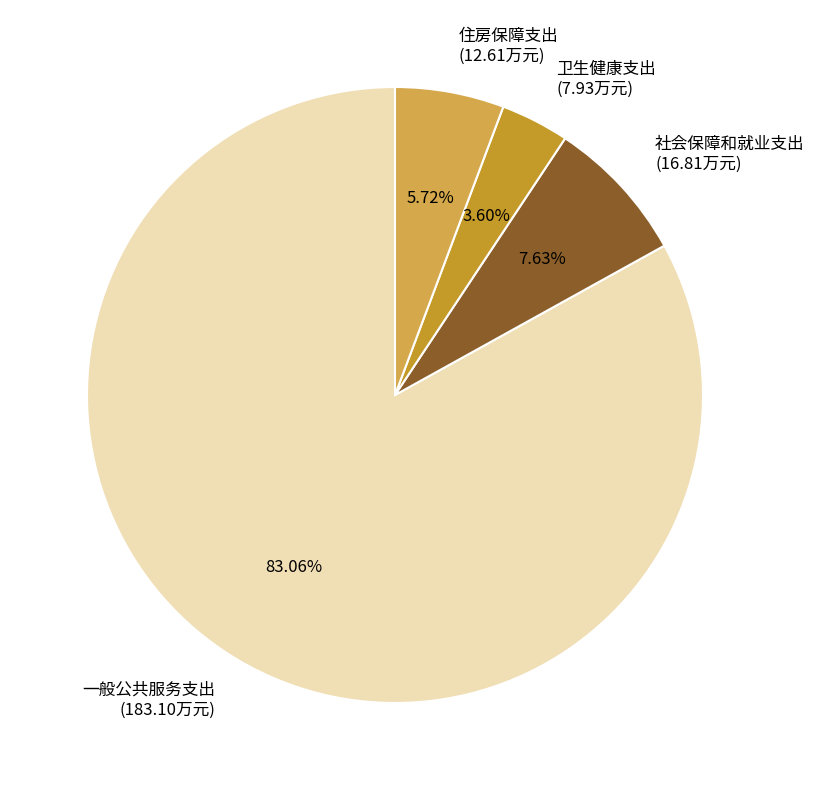

To the nearest percent, what is the difference between the 卫生健康支出 and 社会保障和就业支出 slice percentages?

4%